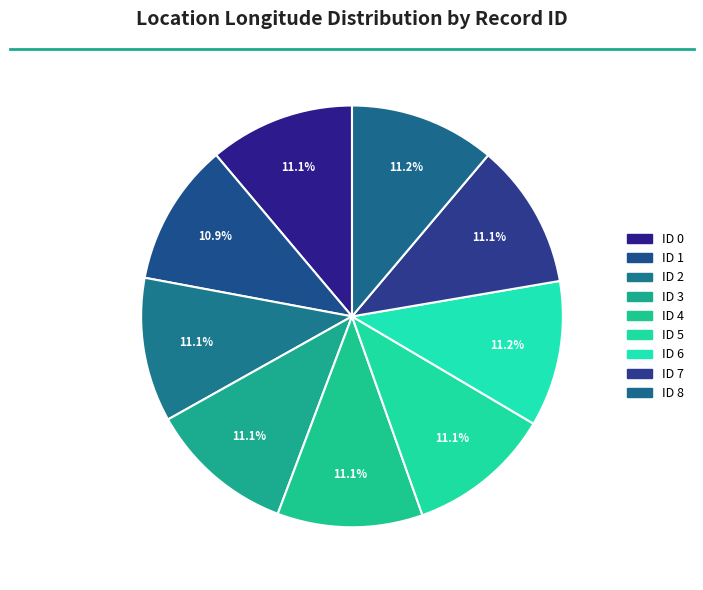

Does any single category account for the majority?

No